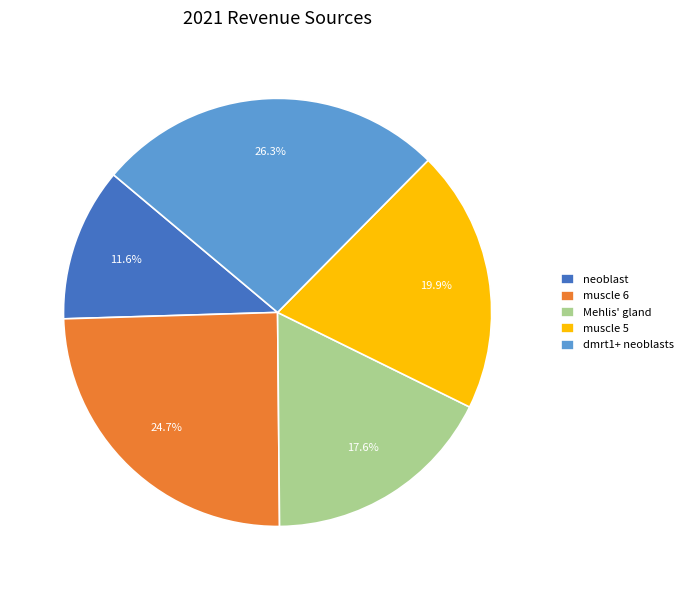

What percentage is the Mehlis' gland slice, to the nearest percent?

18%